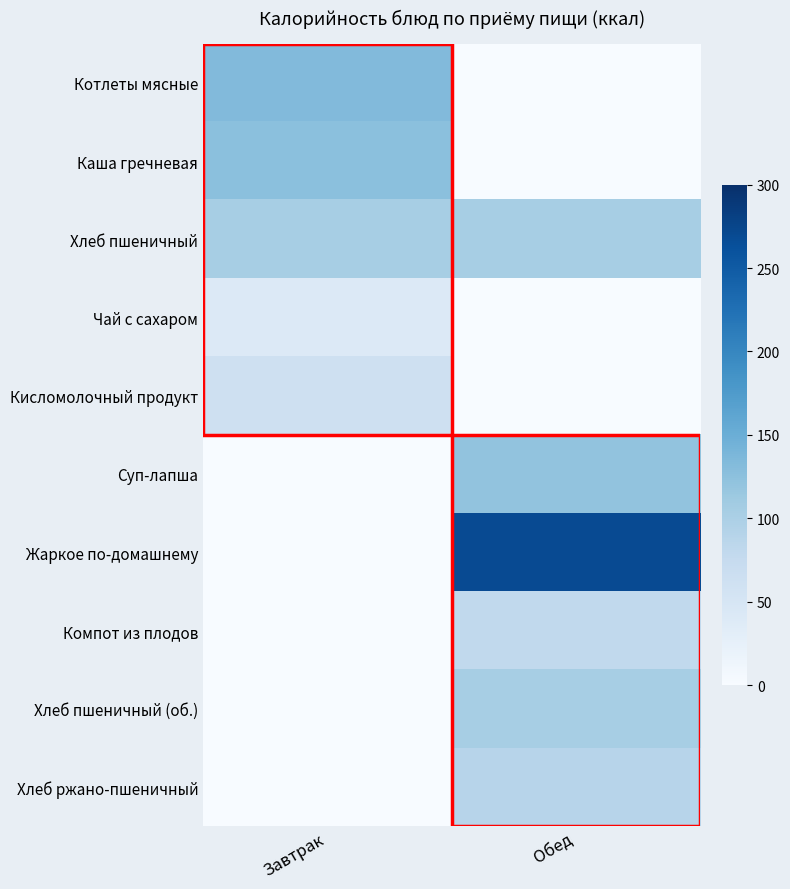

Reading right to left, extract all data points from this chart.

Котлеты мясные: Обед=0.0	Завтрак=133.1
Каша гречневая: Обед=0.0	Завтрак=126.5
Хлеб пшеничный: Обед=104.0	Завтрак=104.0
Чай с сахаром: Обед=0.0	Завтрак=39.9
Кисломолочный продукт: Обед=0.0	Завтрак=62.0
Суп-лапша: Обед=121.3	Завтрак=0.0
Жаркое по-домашнему: Обед=269.5	Завтрак=0.0
Компот из плодов: Обед=78.7	Завтрак=0.0
Хлеб пшеничный (об.): Обед=104.0	Завтрак=0.0
Хлеб ржано-пшеничный: Обед=88.0	Завтрак=0.0